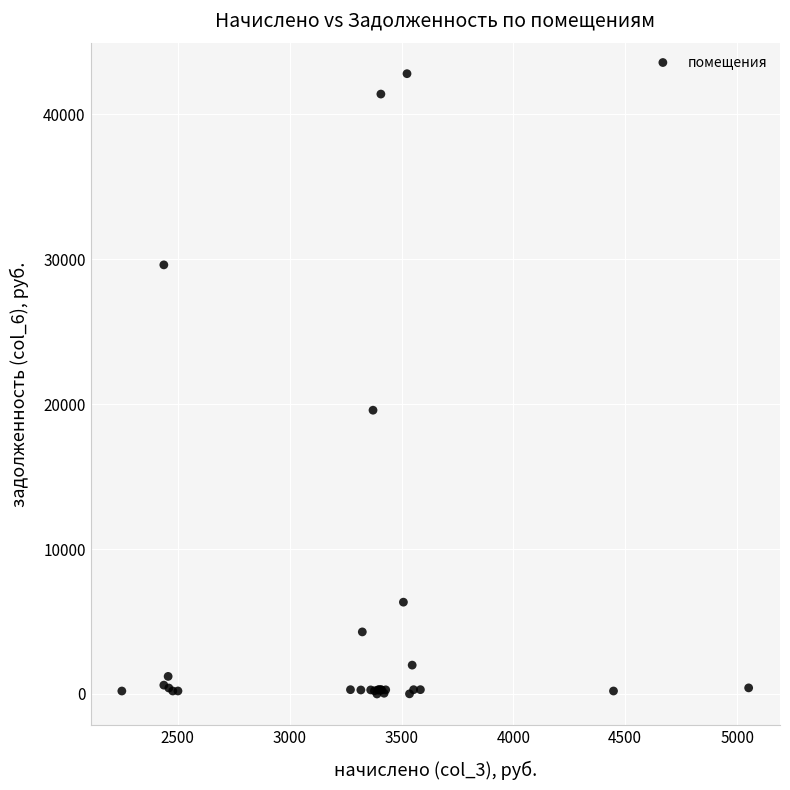

What Y value in the scatter plot is closest to 21394?

19575.0